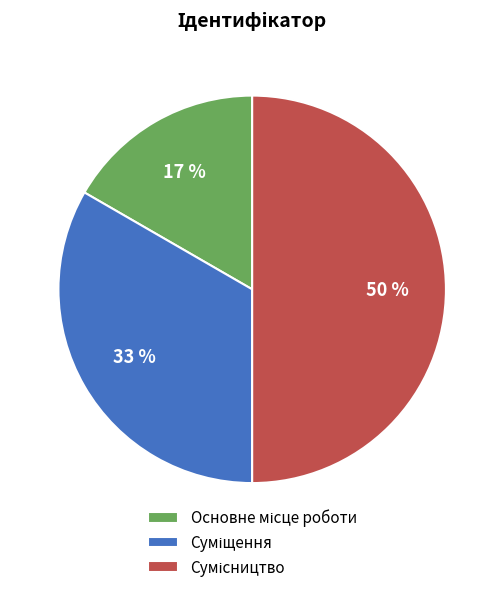

To the nearest percent, what is the difference between the largest and smallest slice percentages?

33%